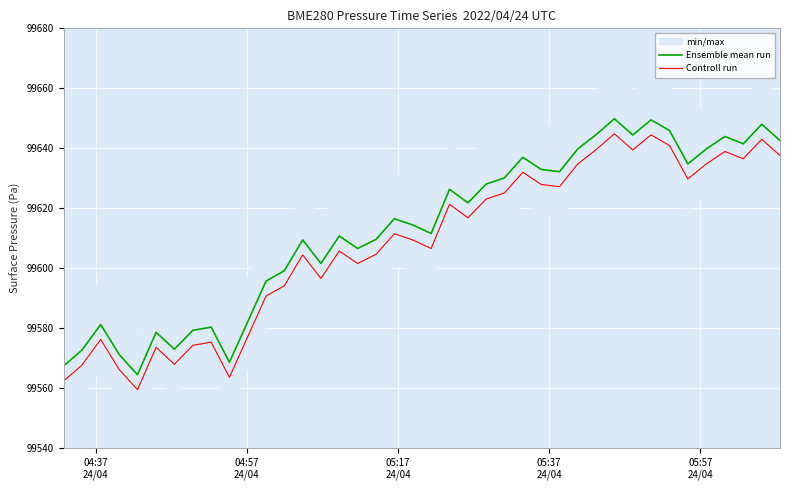

True or false: Ensemble mean run and Controll run intersect in this chart.

False